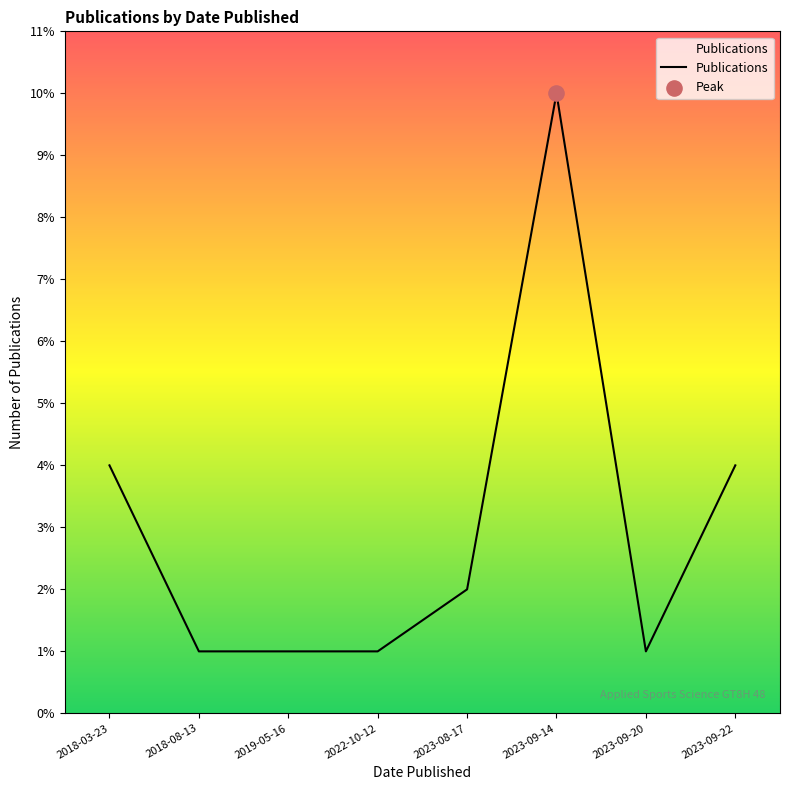

What is the change in value from 2023-09-14 to 2023-09-22?

-6